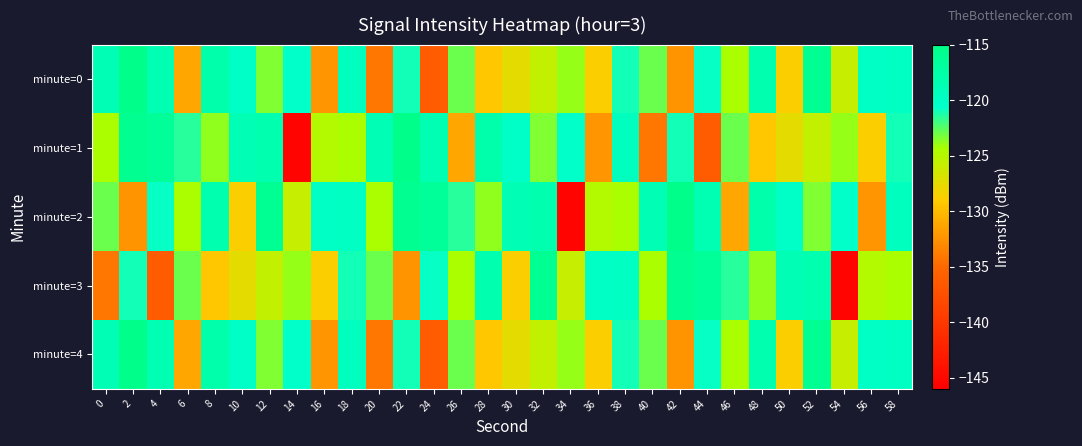

Reading right to left, transcribe all the data shown in this chart.

minute=0: 58=-120.0	56=-120.0	54=-125.8	52=-116.1	50=-128.7	48=-118.3	46=-124.4	44=-120.7	42=-132.4	40=-123.0	38=-121.1	36=-128.7	34=-123.9	32=-125.6	30=-127.5	28=-129.3	26=-122.9	24=-136.3	22=-121.0	20=-134.0	18=-119.6	16=-132.3	14=-120.3	12=-123.4	10=-120.2	8=-117.9	6=-131.2	4=-118.5	2=-115.3	0=-118.8
minute=1: 58=-121.1	56=-128.7	54=-123.9	52=-125.6	50=-127.5	48=-129.3	46=-122.9	44=-136.3	42=-121.0	40=-134.0	38=-119.6	36=-132.3	34=-120.3	32=-123.4	30=-120.2	28=-117.9	26=-131.2	24=-118.5	22=-115.3	20=-118.8	18=-124.3	16=-124.8	14=-145.4	12=-118.2	10=-118.7	8=-123.8	6=-121.5	4=-116.4	2=-115.8	0=-124.4
minute=2: 58=-119.6	56=-132.3	54=-120.3	52=-123.4	50=-120.2	48=-117.9	46=-131.2	44=-118.5	42=-115.3	40=-118.8	38=-124.3	36=-124.8	34=-145.4	32=-118.2	30=-118.7	28=-123.8	26=-121.5	24=-116.4	22=-115.8	20=-124.4	18=-120.0	16=-120.0	14=-125.8	12=-116.1	10=-128.7	8=-118.3	6=-124.4	4=-120.7	2=-132.4	0=-123.0
minute=3: 58=-124.3	56=-124.8	54=-145.4	52=-118.2	50=-118.7	48=-123.8	46=-121.5	44=-116.4	42=-115.8	40=-124.4	38=-120.0	36=-120.0	34=-125.8	32=-116.1	30=-128.7	28=-118.3	26=-124.4	24=-120.7	22=-132.4	20=-123.0	18=-121.1	16=-128.7	14=-123.9	12=-125.6	10=-127.5	8=-129.3	6=-122.9	4=-136.3	2=-121.0	0=-134.0
minute=4: 58=-120.0	56=-120.0	54=-125.8	52=-116.1	50=-128.7	48=-118.3	46=-124.4	44=-120.7	42=-132.4	40=-123.0	38=-121.1	36=-128.7	34=-123.9	32=-125.6	30=-127.5	28=-129.3	26=-122.9	24=-136.3	22=-121.0	20=-134.0	18=-119.6	16=-132.3	14=-120.3	12=-123.4	10=-120.2	8=-117.9	6=-131.2	4=-118.5	2=-115.3	0=-118.8